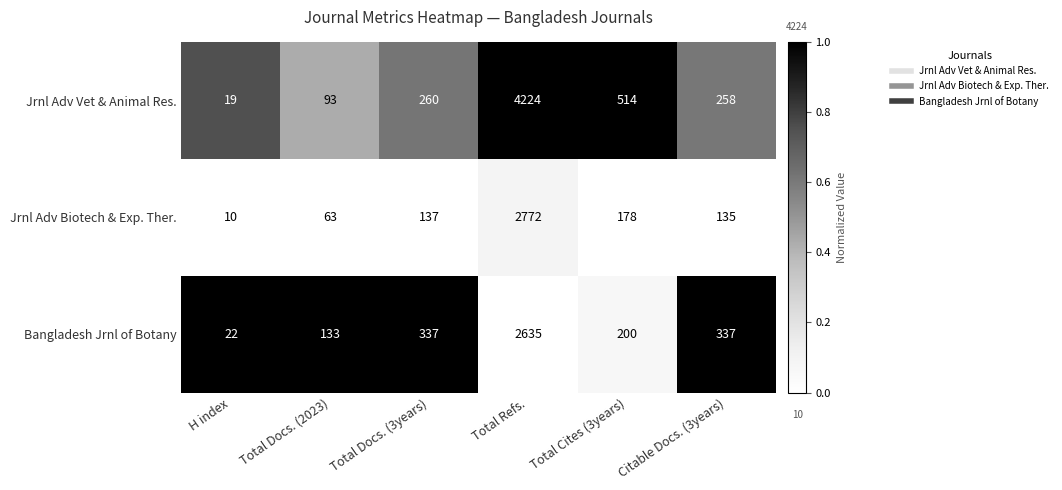

Reading right to left, transcribe all the data shown in this chart.

Jrnl Adv Vet & Animal Res.: 258	514	4224	260	93	19
Jrnl Adv Biotech & Exp. Ther.: 135	178	2772	137	63	10
Bangladesh Jrnl of Botany: 337	200	2635	337	133	22